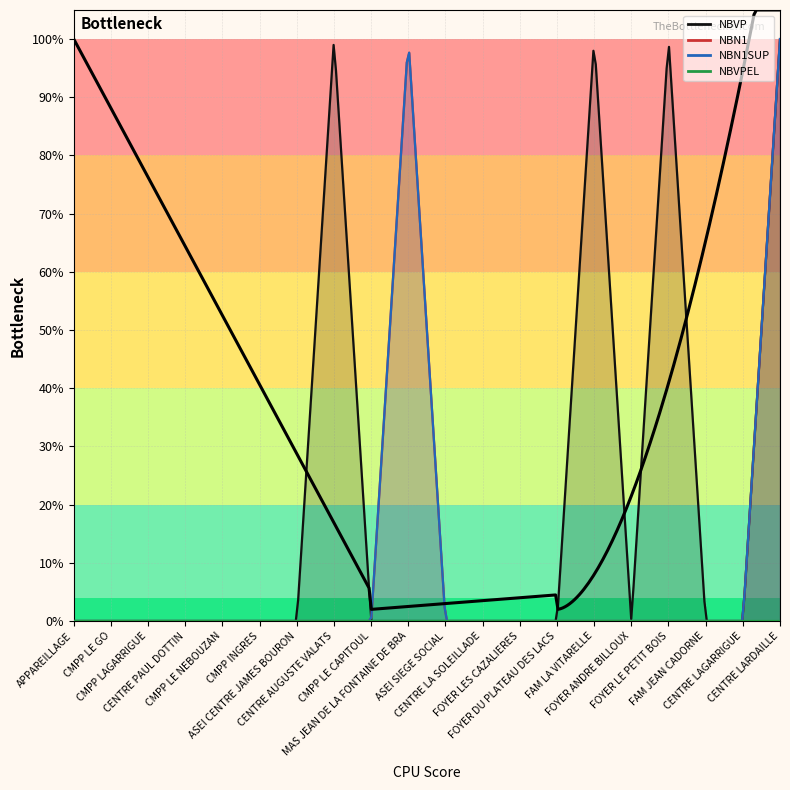

Is it true that NBN1 equals 0 at ASEI SIEGE SOCIAL?

False